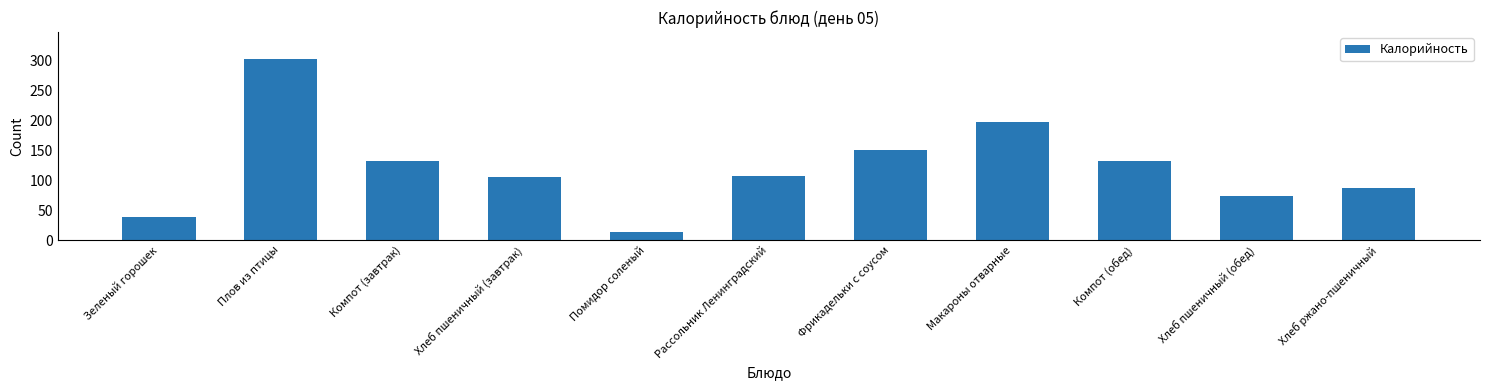

What is the label of the 1st bar from the right?

Хлеб ржано-пшеничный